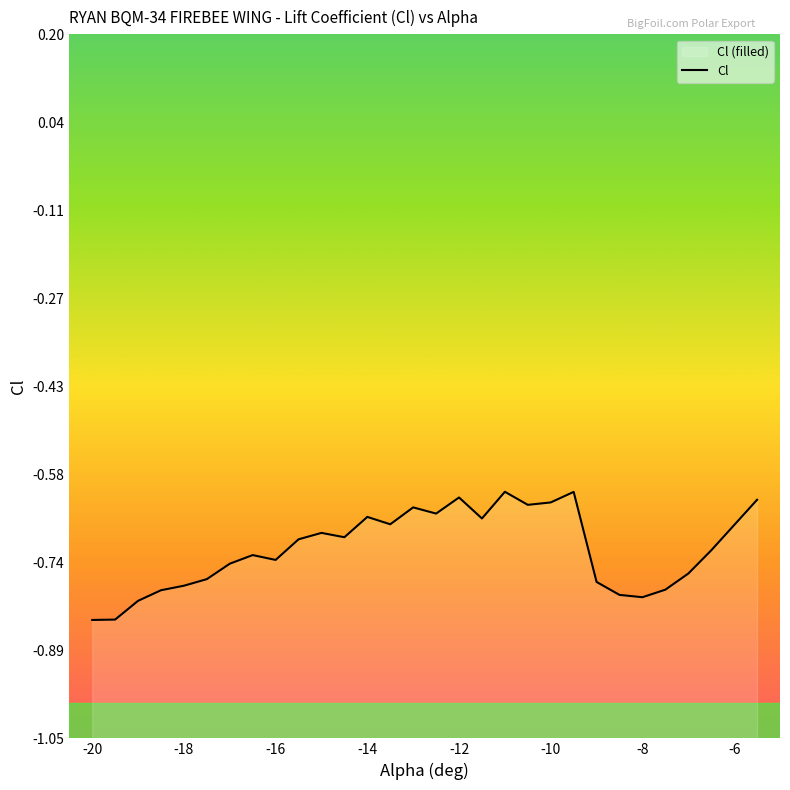

List the labels in order of value, largest first.

-11, -9.5, -12, -5.5, -10, -10.5, -13, -12.5, -14, -11.5, -13.5, -6, -15, -14.5, -15.5, -6.5, -16.5, -16, -17, -7, -17.5, -9, -18, -7.5, -18.5, -8.5, -8, -19, -19.5, -20